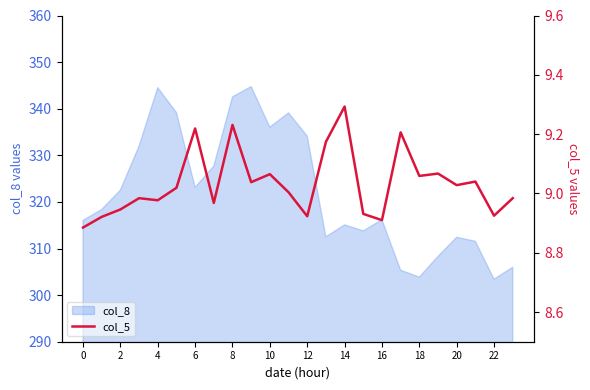

What is the lowest value of the col_8 series?

303.4